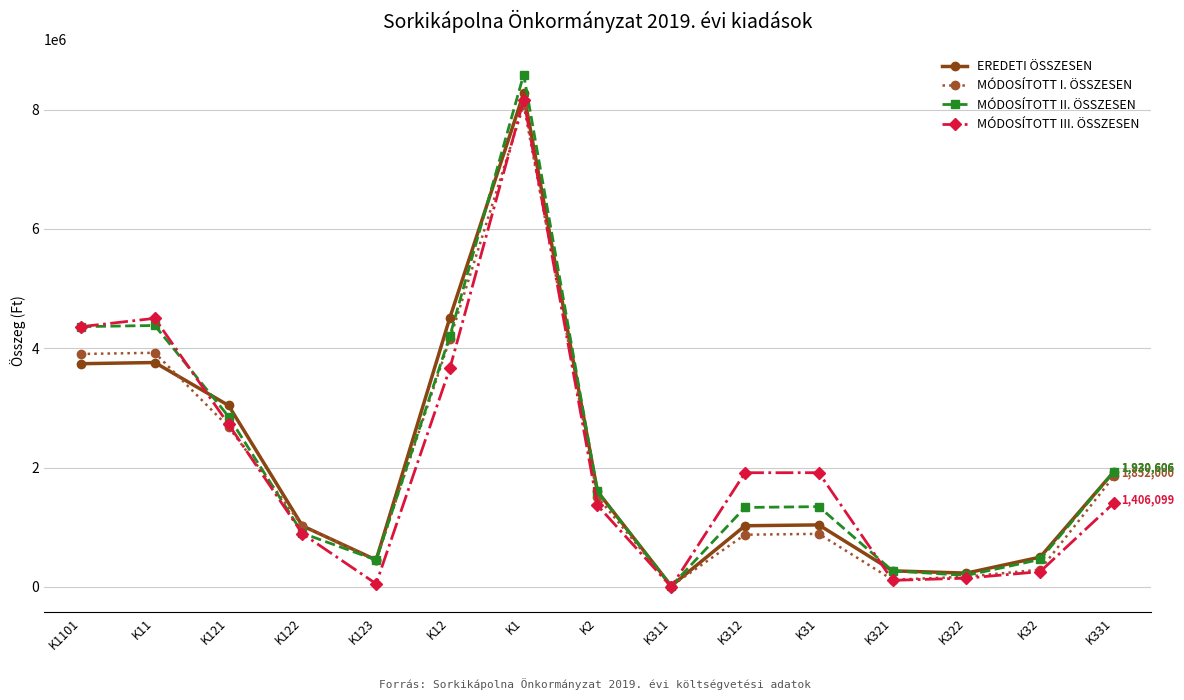

What is the label of the 8th point from the left?

K2